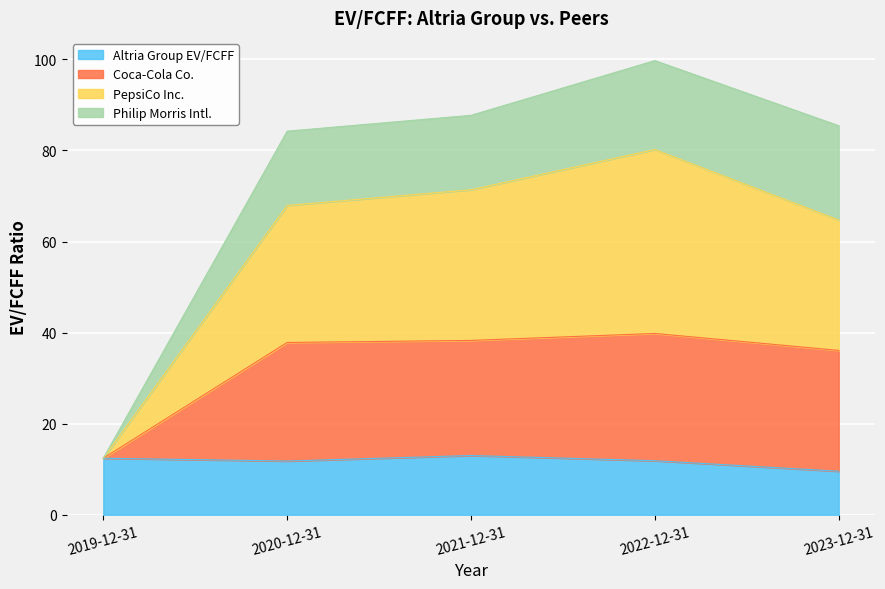

The value of Altria Group EV/FCFF at 2019-12-31 is 12.4. True or false?

True